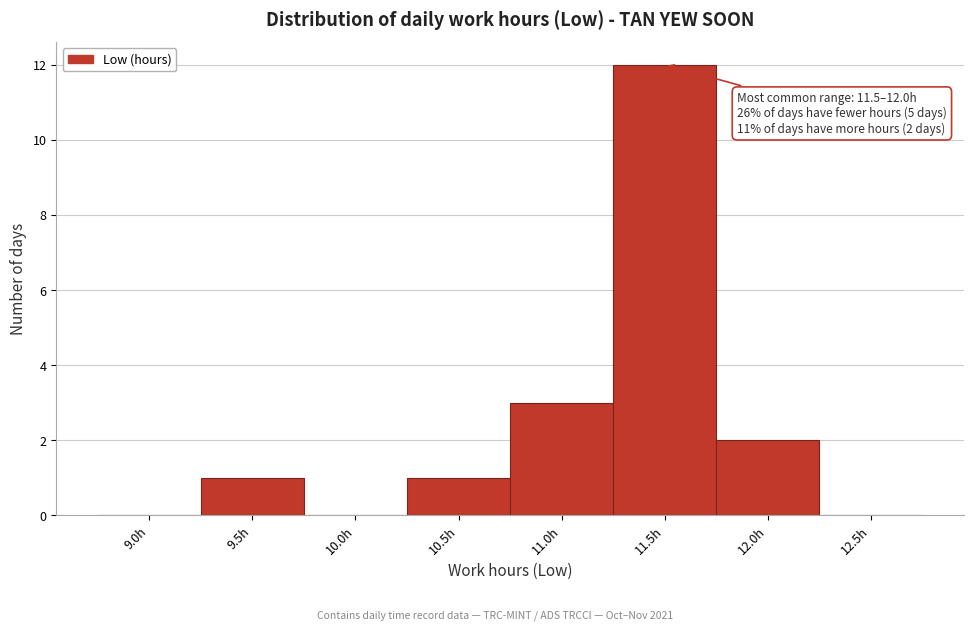

Reading right to left, what are all the values shown in this chart?

12.5h=0	12.0h=2	11.5h=12	11.0h=3	10.5h=1	10.0h=0	9.5h=1	9.0h=0